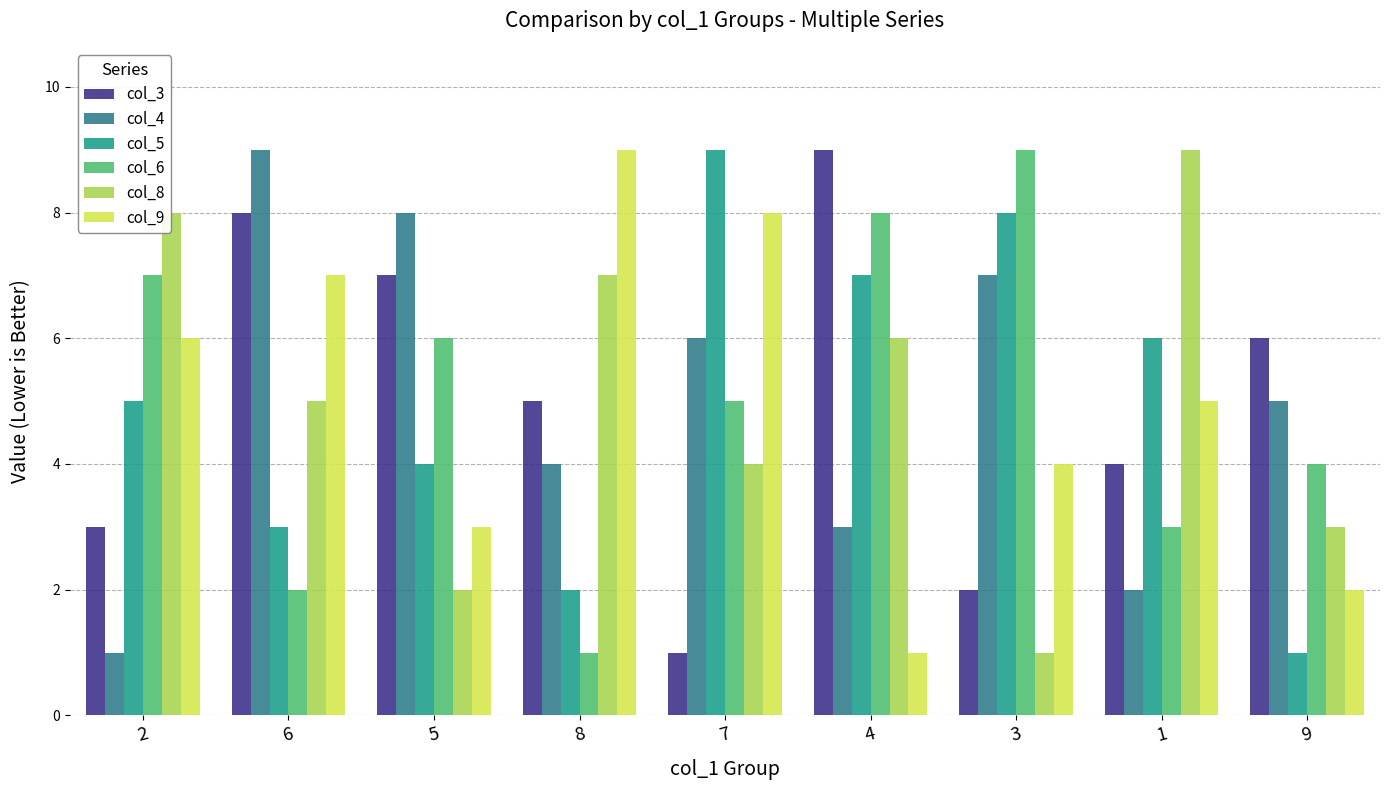

Does the chart contain any negative values?

No